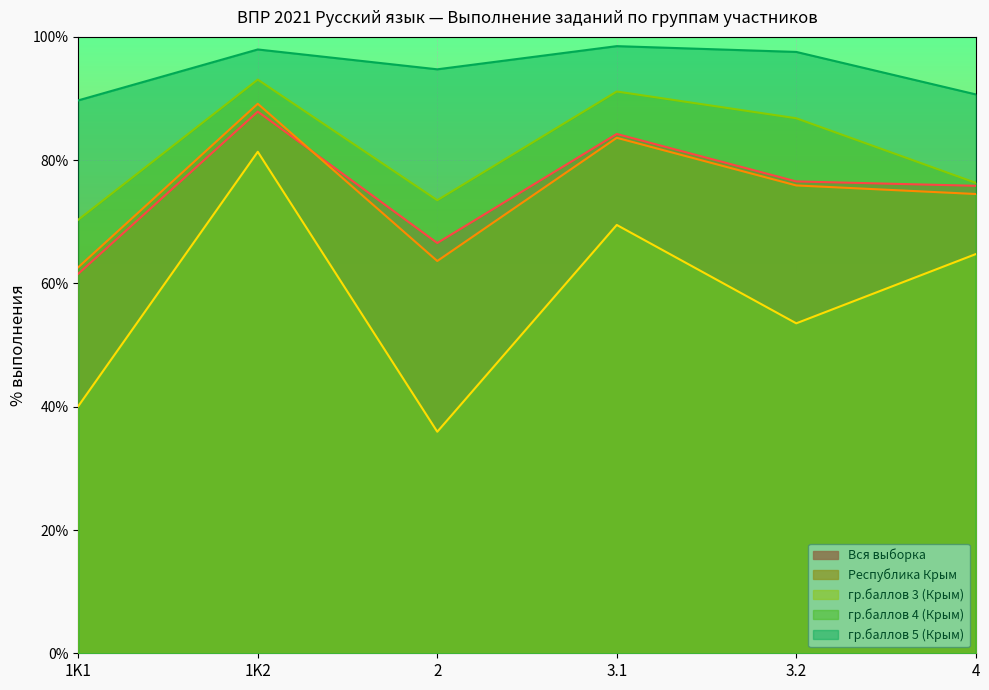

The Вся выборка series shows 138.5 at 3.1. True or false?

False